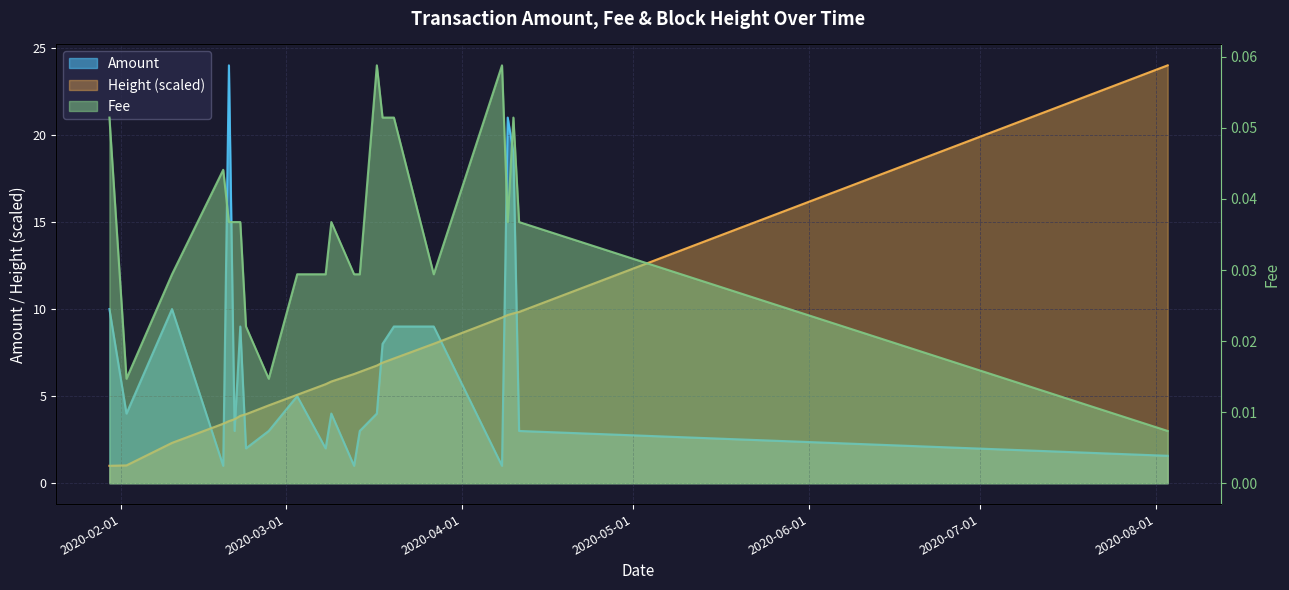

True or false: Amount has a value of 4.0 at 2020-02-02.

True